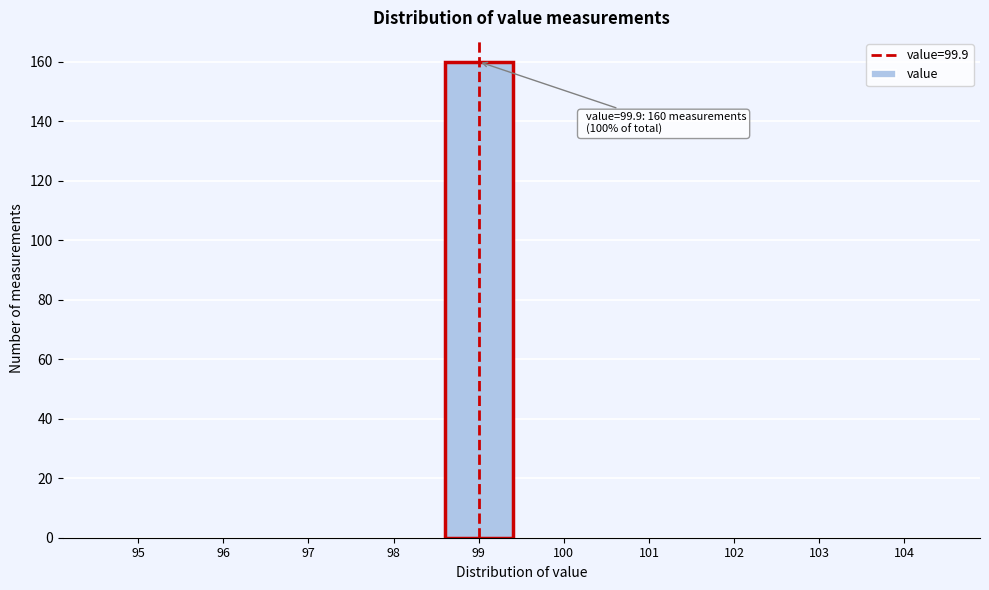

Reading right to left, transcribe all the data shown in this chart.

104=0	103=0	102=0	101=0	100=0	99=160	98=0	97=0	96=0	95=0